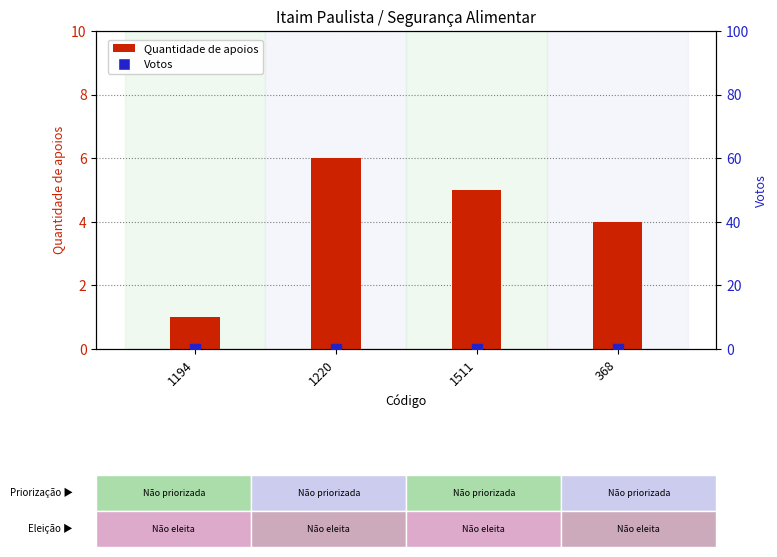

Which series contains the lowest Y value?

Votos